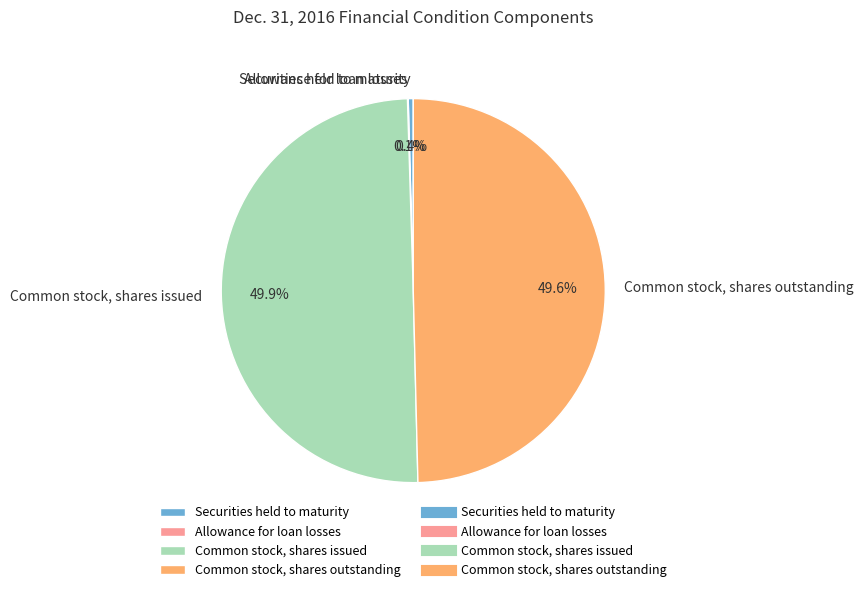

Combined, what portion of the pie is Securities held to maturity and Common stock, shares issued?

50.3%